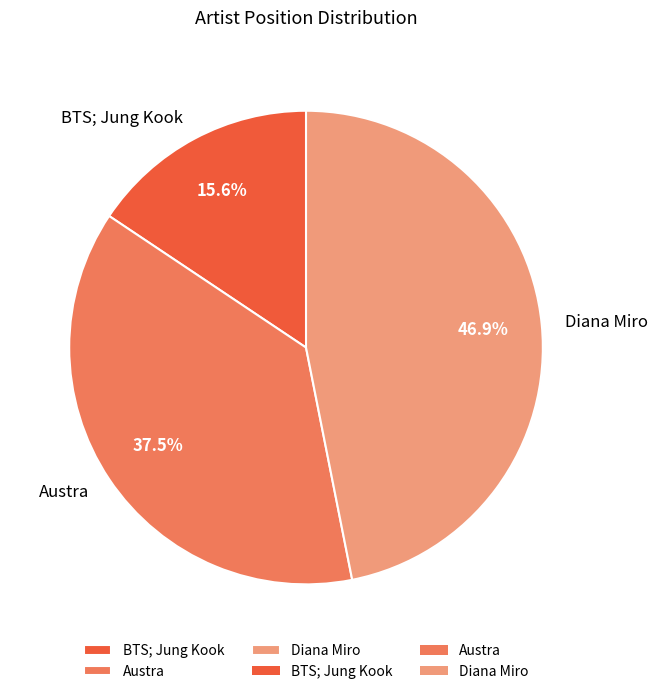

Does any single category account for the majority?

No